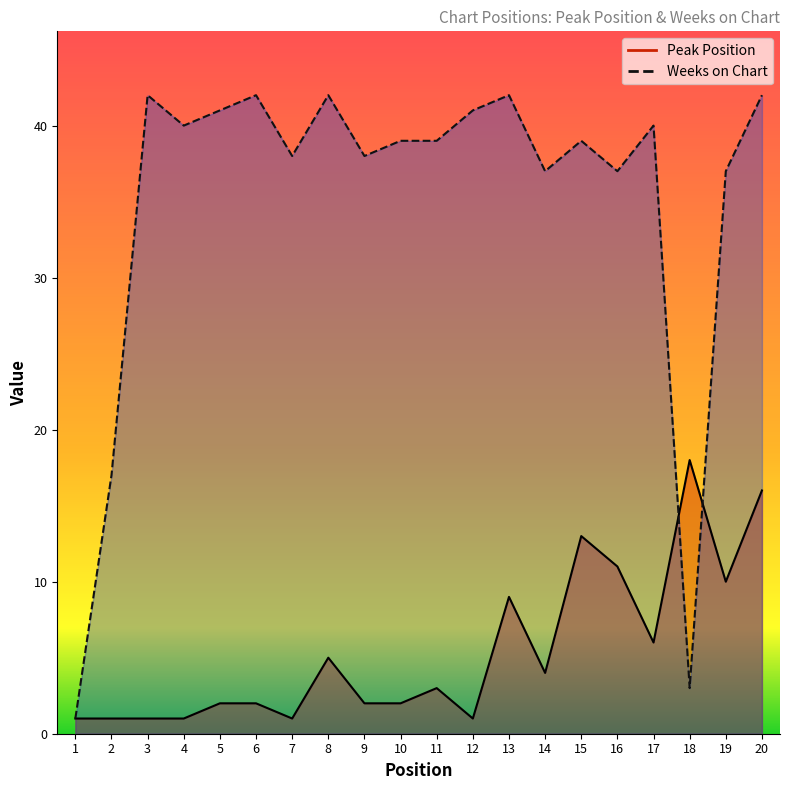

Is the value of Weeks on Chart at 14 greater than the value of Peak Position at 6?

Yes